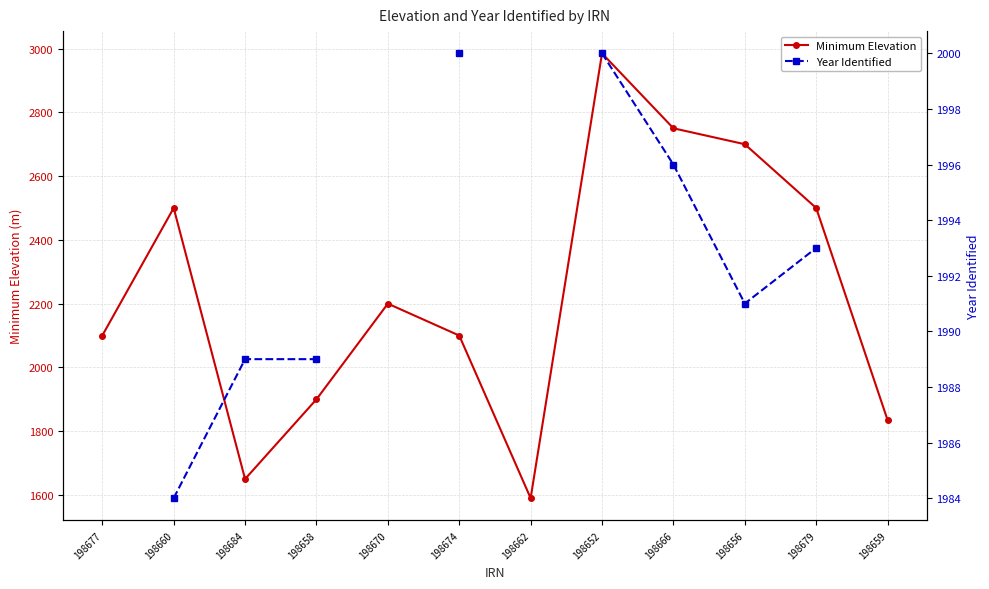

How many intersections are there between Year Identified and Minimum Elevation?

1